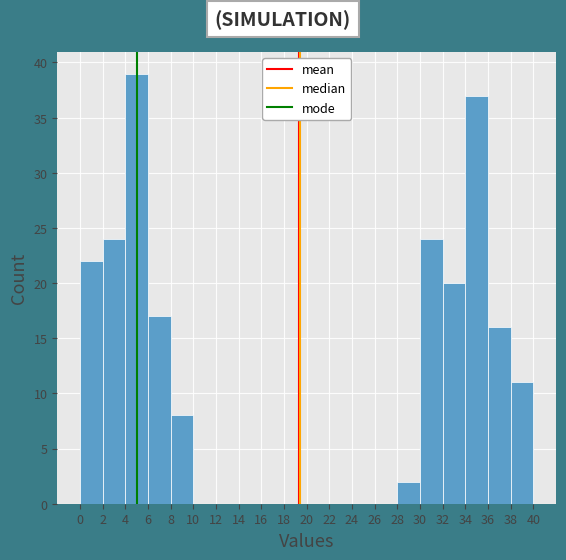

Reading left to right, list every bar in this chart as the range it spans on the x-axis followed by its height. The values are not printed on the chart, so give them approximately, as read against the axis.

0 to 2: 22
2 to 4: 24
4 to 6: 39
6 to 8: 17
8 to 10: 8
10 to 12: 0
12 to 14: 0
14 to 16: 0
16 to 18: 0
18 to 20: 0
20 to 22: 0
22 to 24: 0
24 to 26: 0
26 to 28: 0
28 to 30: 2
30 to 32: 24
32 to 34: 20
34 to 36: 37
36 to 38: 16
38 to 40: 11